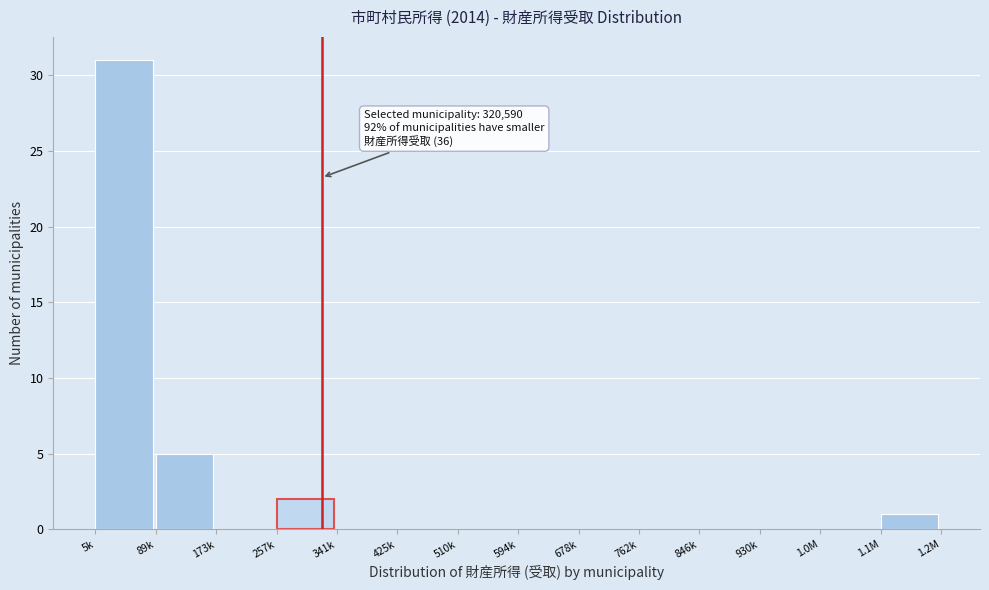

Reading left to right, transcribe all the data shown in this chart.

5k=31	89k=5	173k=0	257k=2	341k=0	425k=0	510k=0	594k=0	678k=0	762k=0	846k=0	930k=0	1.0M=0	1.1M=1